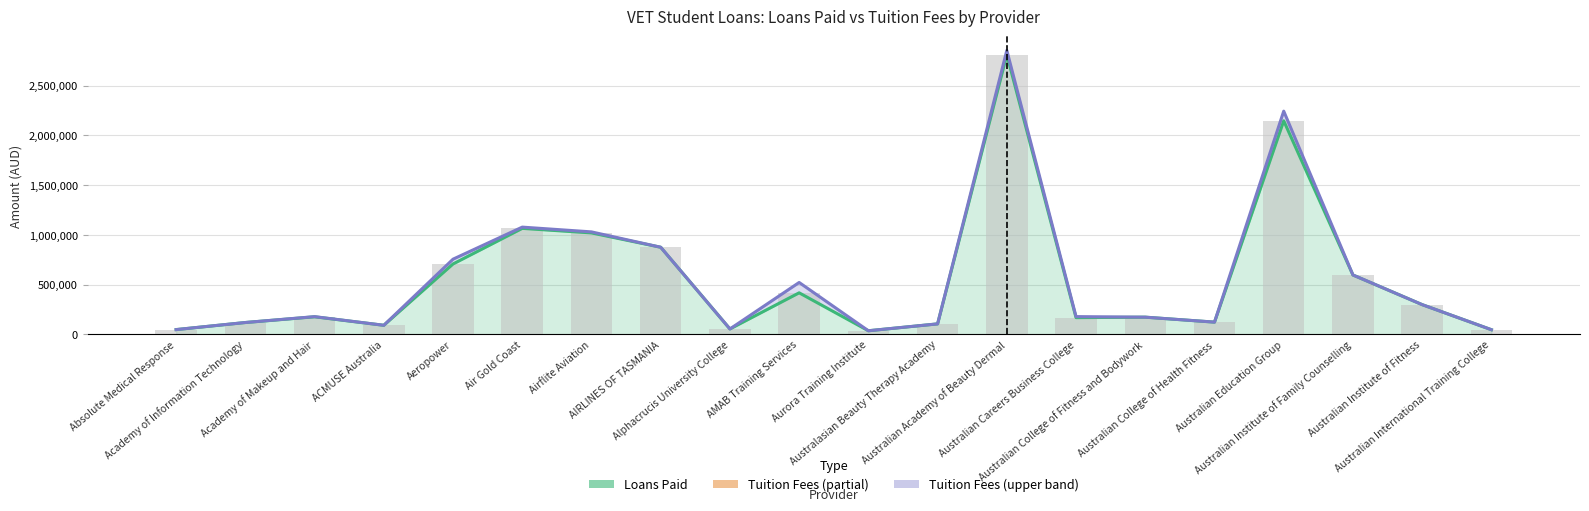

At which category is the sum across all series the highest?

Australian Academy of Beauty Dermal